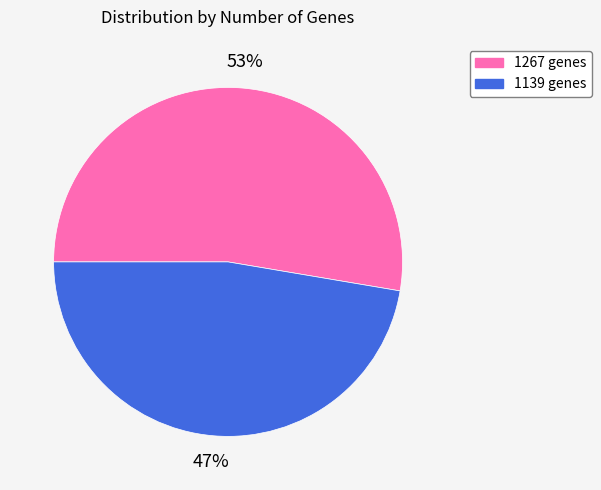

True or false: 1267 accounts for 53% of the total.

True